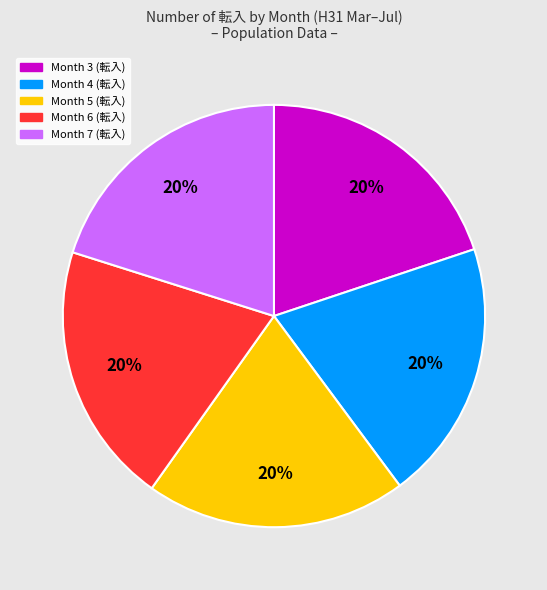

To the nearest percent, what is the average slice percentage?

20%